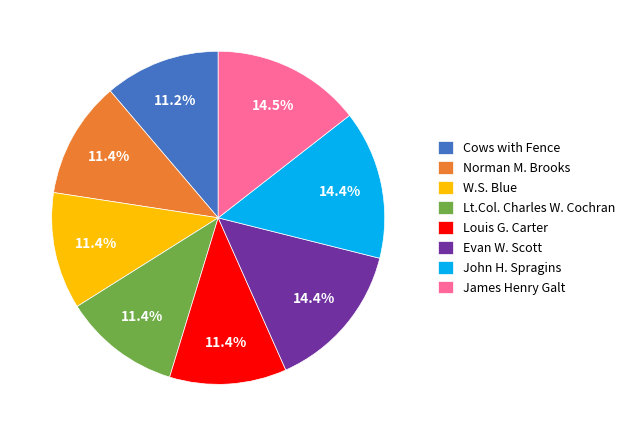

Is it true that Norman M. Brooks is 22% of the pie?

False